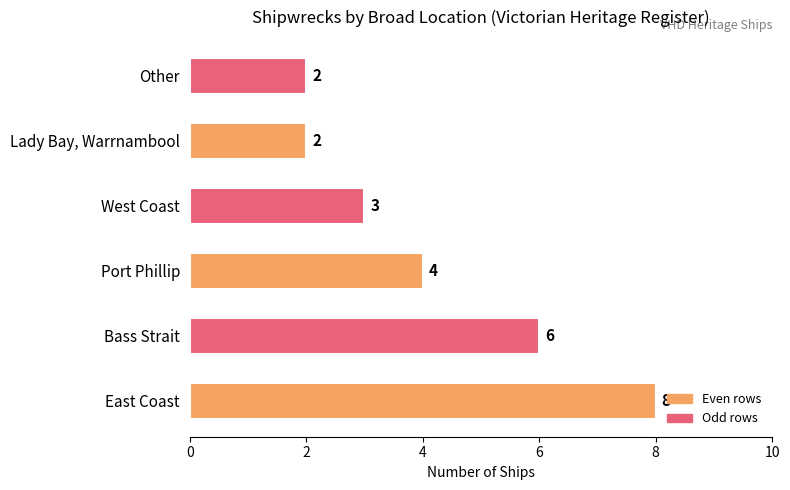

What is the sum of all values?

25